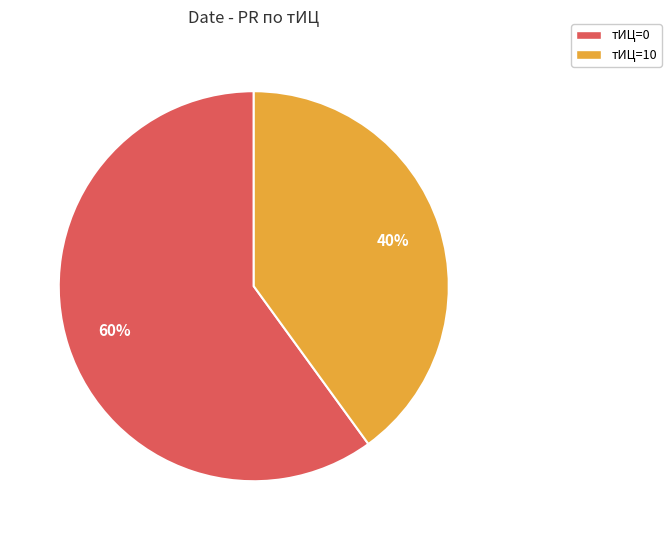

The тИЦ=10 slice represents 28% of the pie. True or false?

False